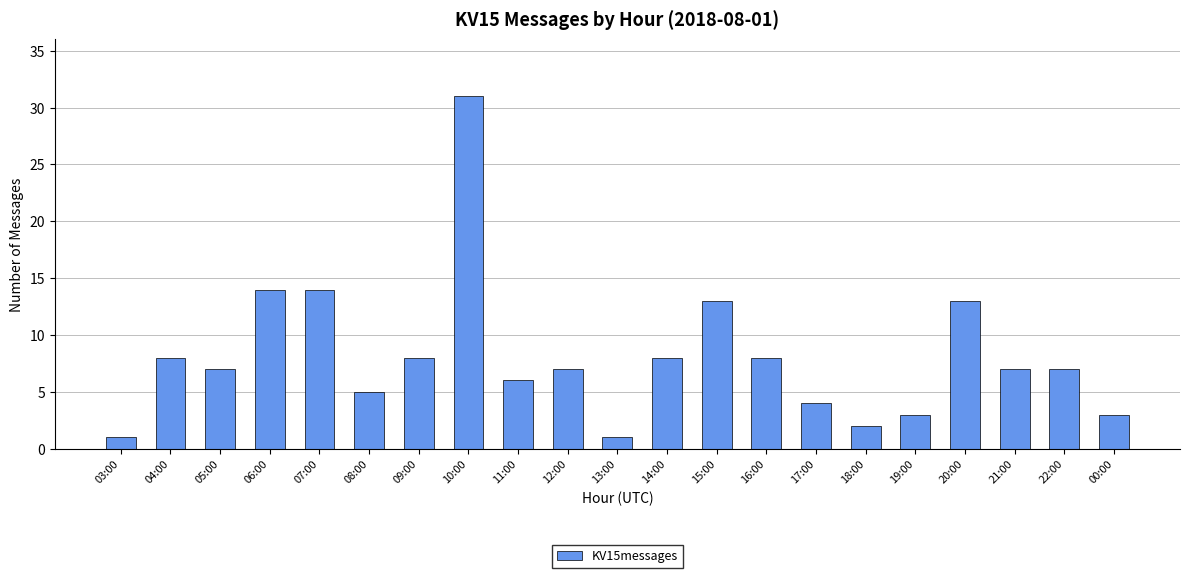

Between 07:00 and 14:00, which is larger?

07:00